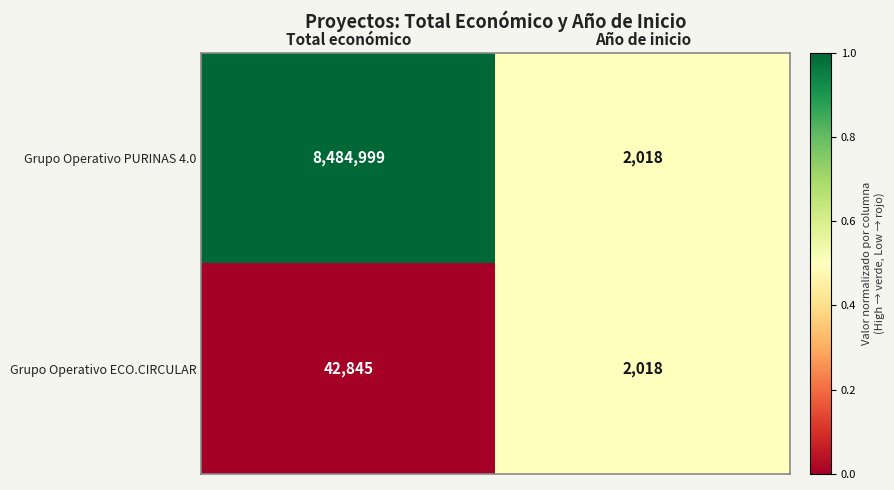

What is the sum of all Grupo Operativo ECO.CIRCULAR values?

44863